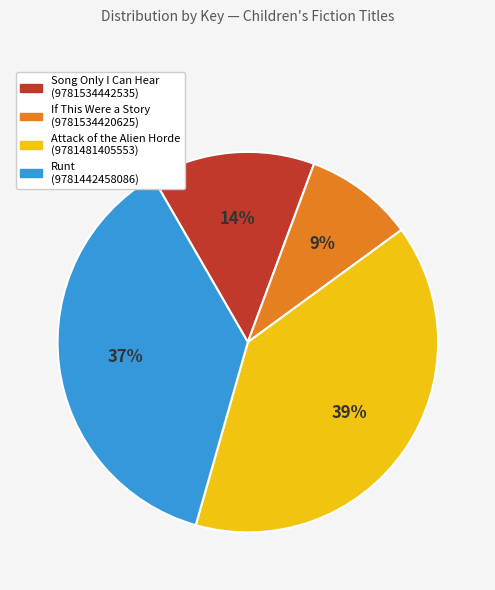

What is the smallest slice in the pie chart?

If This Were a Story (9781534420625)